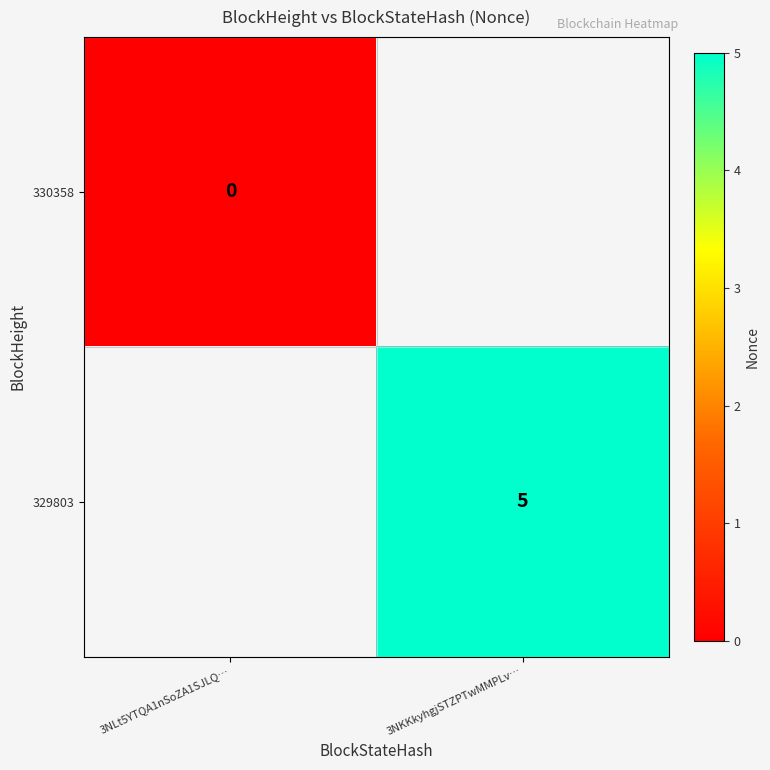

The 329803 series shows 7 at 3NKKkyhgjSTZPTwMMPLv…. True or false?

False